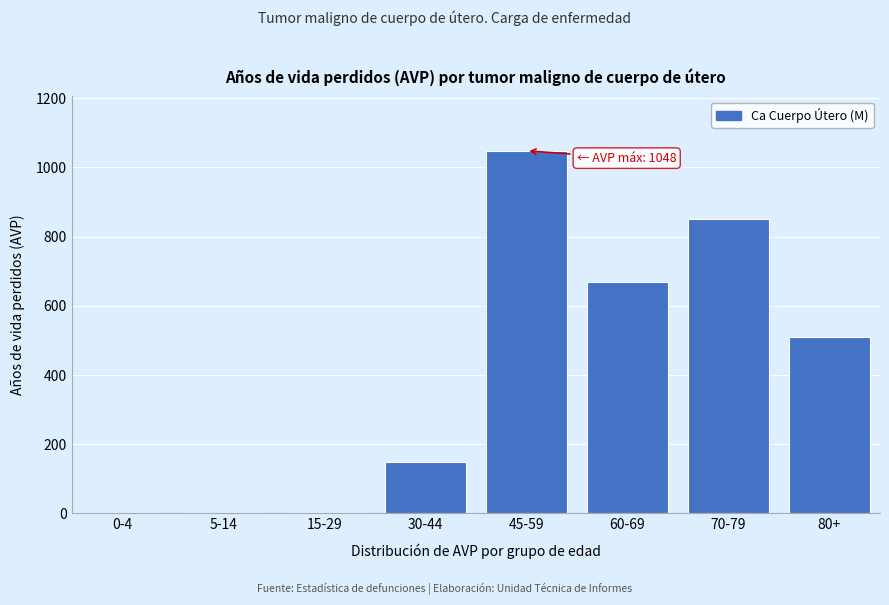

Reading left to right, list all the values displayed in this chart.

0-4=0	5-14=0	15-29=0	30-44=150	45-59=1048	60-69=669	70-79=850	80+=510